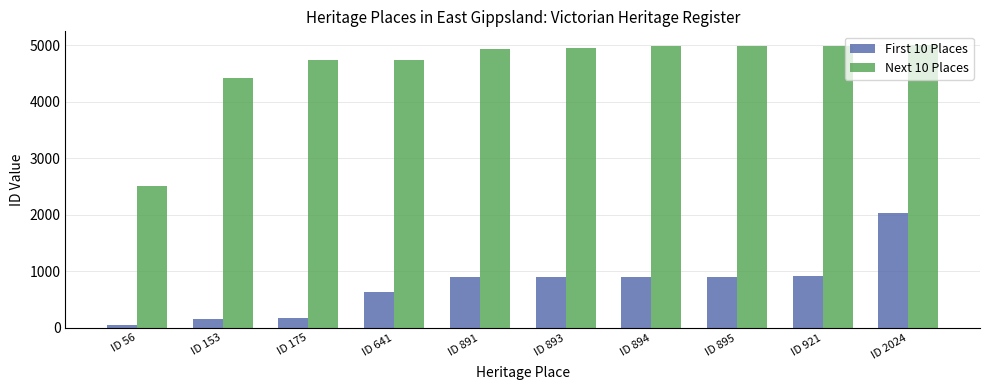

Between ID 641 and ID 893, which series saw the biggest shift?

First 10 Places